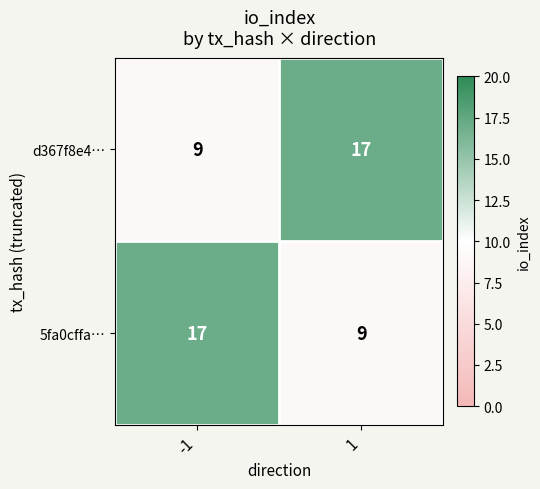

The d367f8e4… series shows 9 at -1. True or false?

True